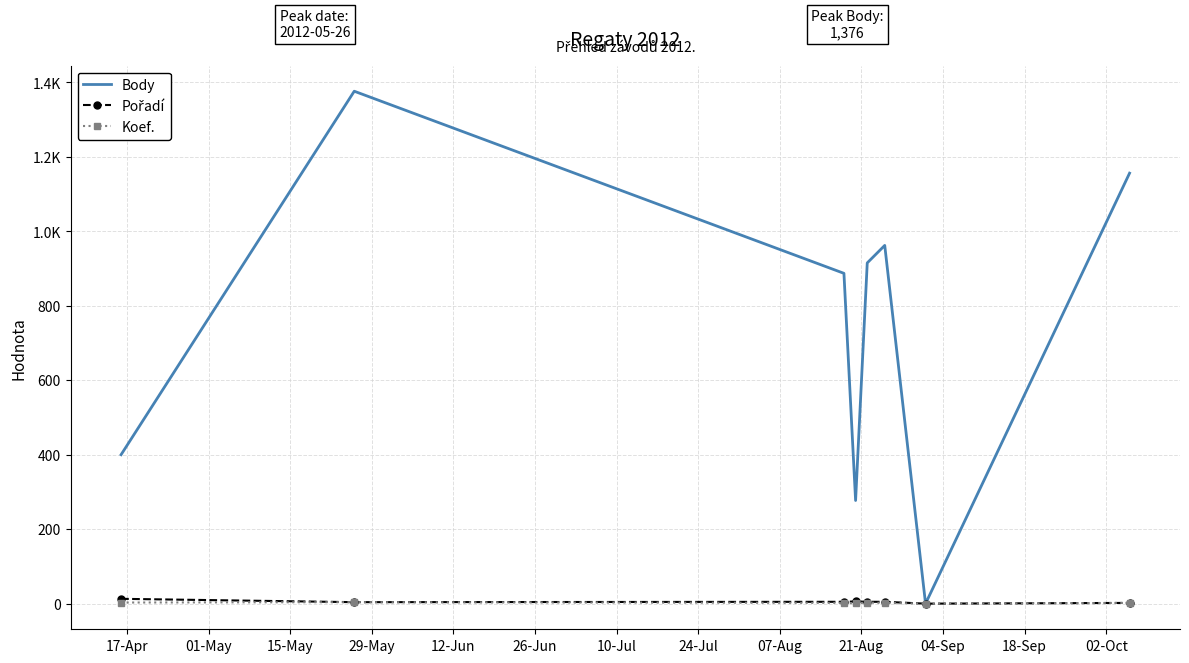

Which category has the highest value in the Pořadí series?

17-Apr